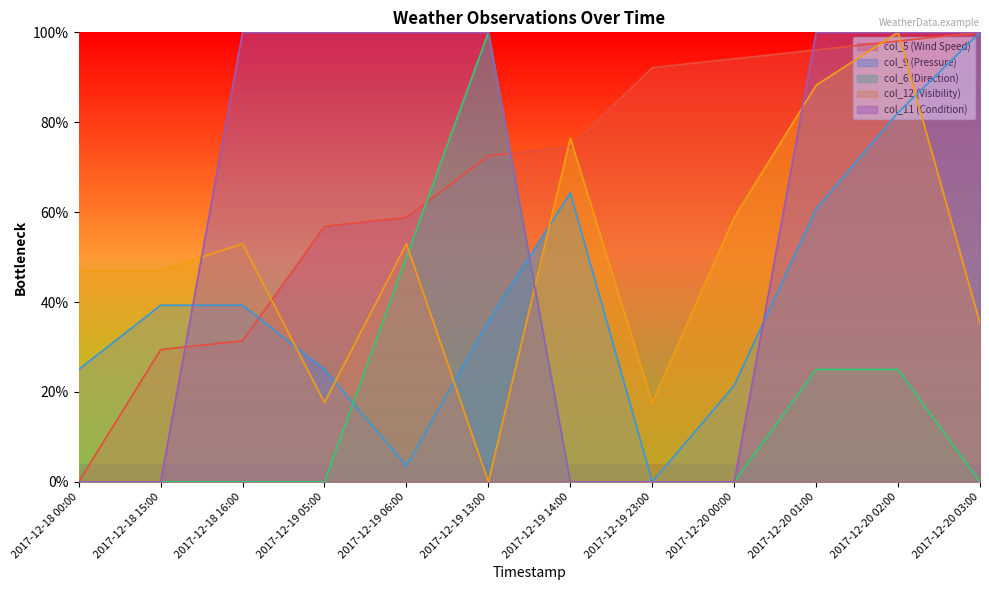

What are all the series names shown in the legend?

col_5 (Wind Speed), col_9 (Pressure), col_6 (Direction), col_12 (Visibility), col_11 (Condition)